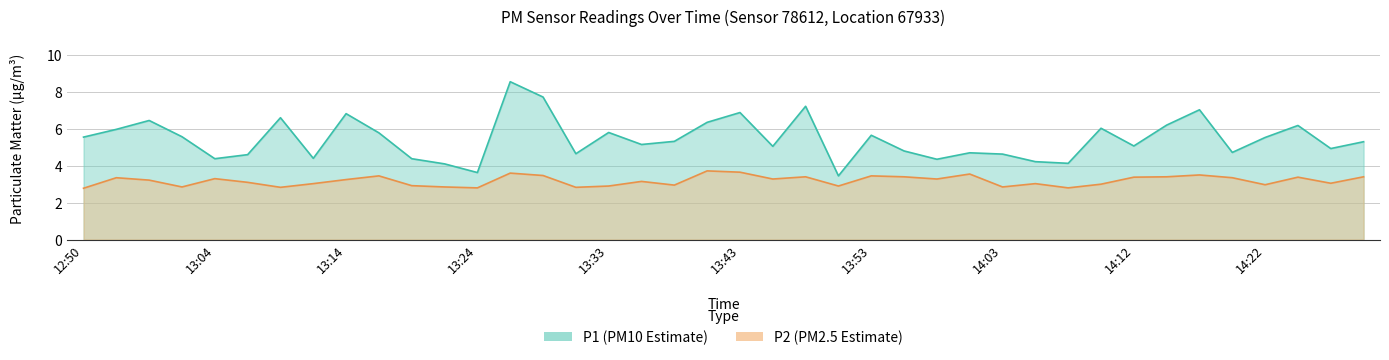

What is the sum of the P2 values at 13:31 and 14:05?

5.9